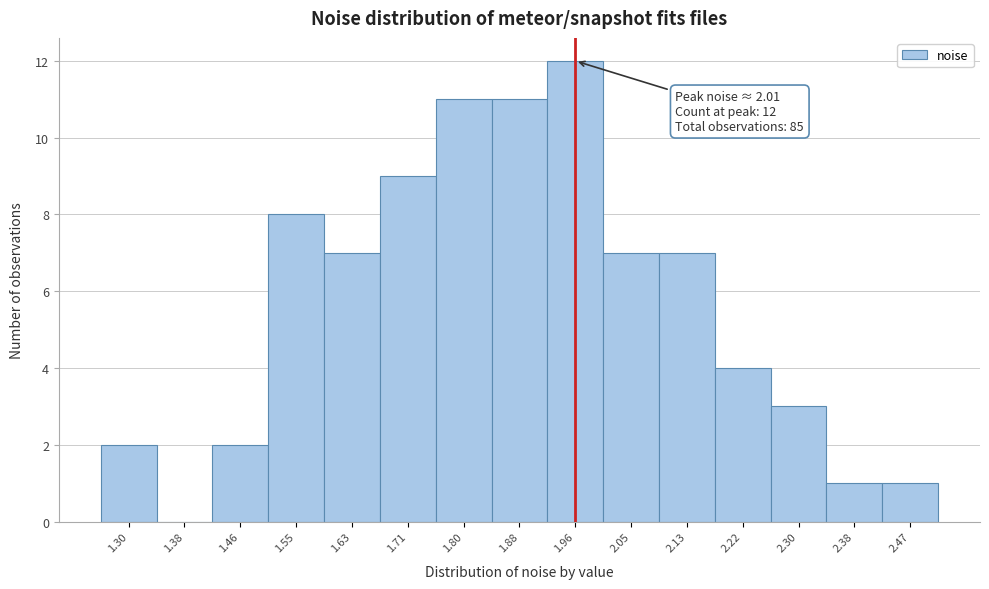

Reading left to right, list all the values displayed in this chart.

1.30=2	1.38=0	1.46=2	1.55=8	1.63=7	1.71=9	1.80=11	1.88=11	1.96=12	2.05=7	2.13=7	2.22=4	2.30=3	2.38=1	2.47=1